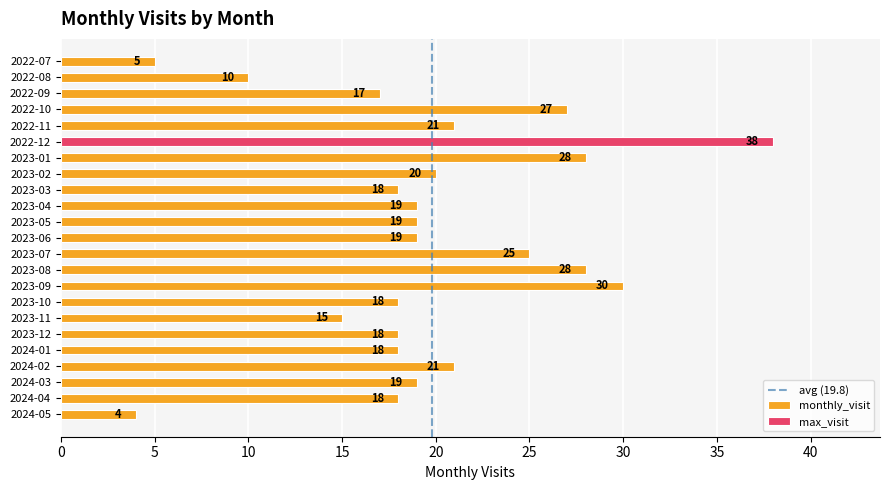

Reading left to right, transcribe all the data shown in this chart.

2022-07=5	2022-08=10	2022-09=17	2022-10=27	2022-11=21	2022-12=38	2023-01=28	2023-02=20	2023-03=18	2023-04=19	2023-05=19	2023-06=19	2023-07=25	2023-08=28	2023-09=30	2023-10=18	2023-11=15	2023-12=18	2024-01=18	2024-02=21	2024-03=19	2024-04=18	2024-05=4